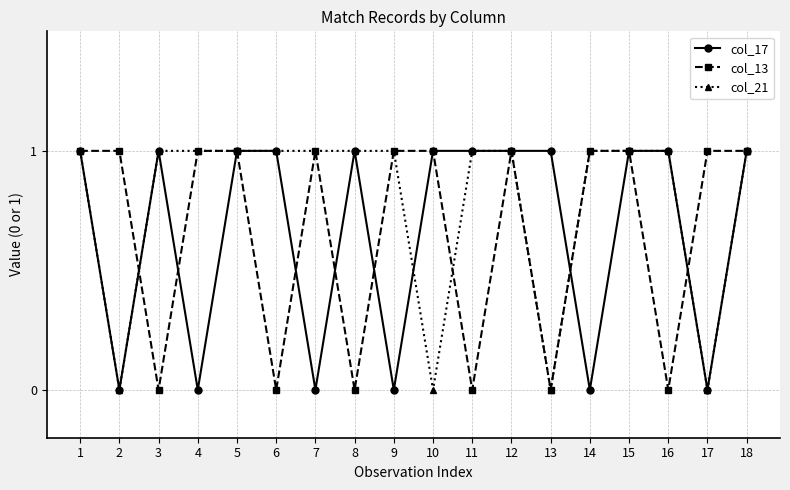

Which series has the largest total across all categories?

col_21